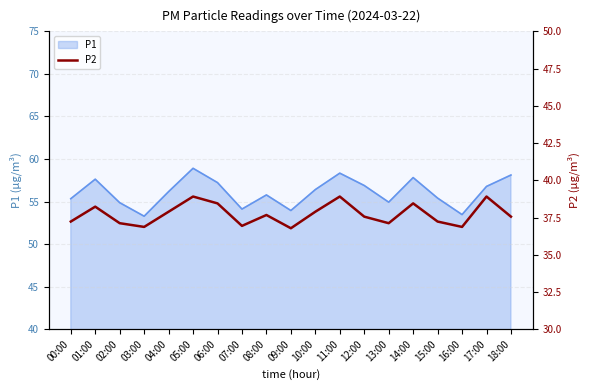

What is the label of the 14th point from the left?

13:00